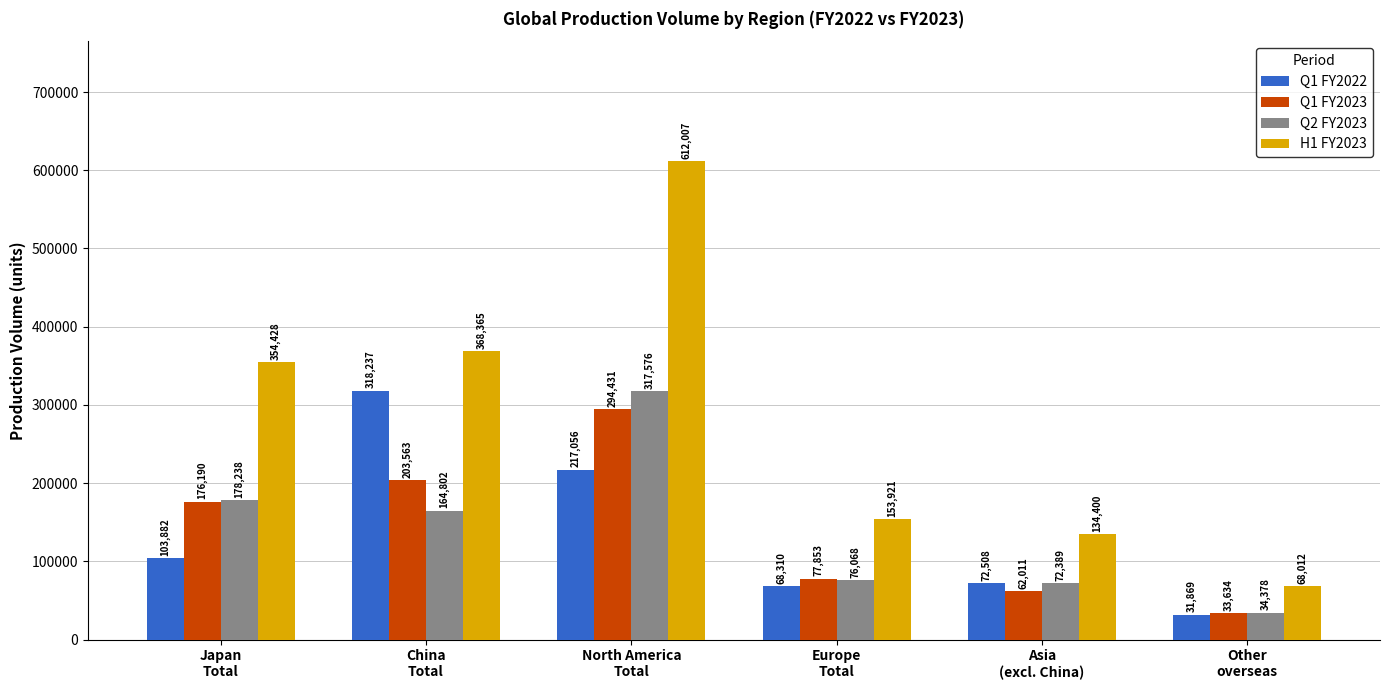

Count the number of categories in the chart.

6